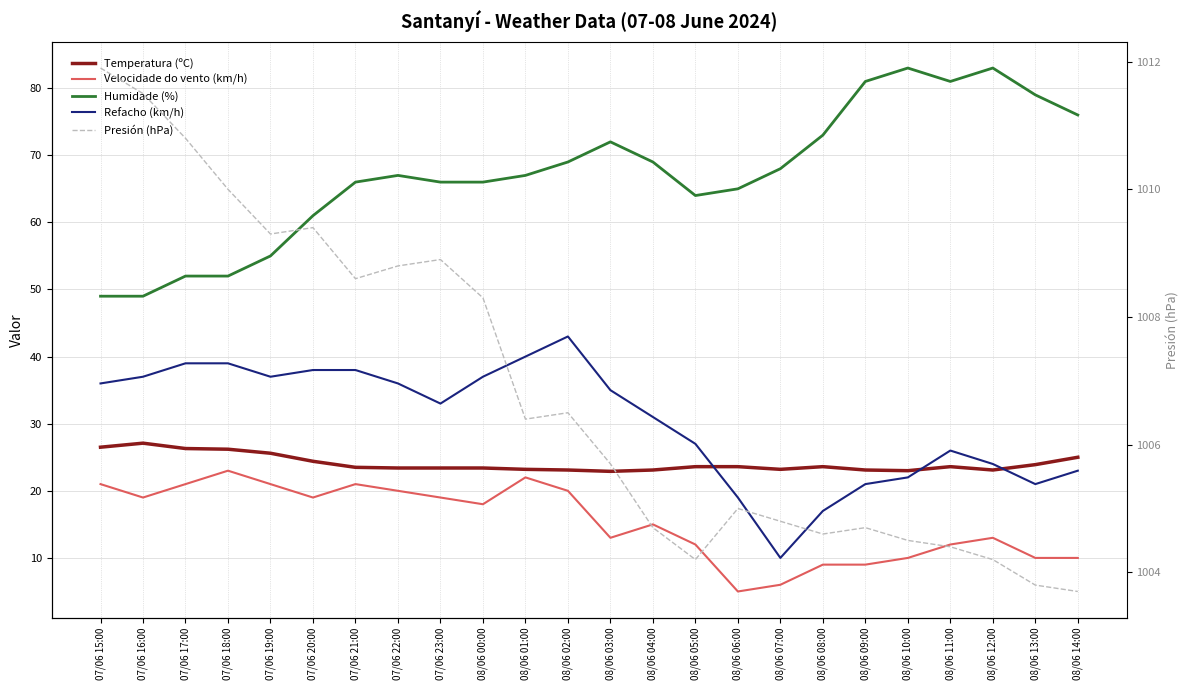

At how many categories does at least one series exceed 762?

24